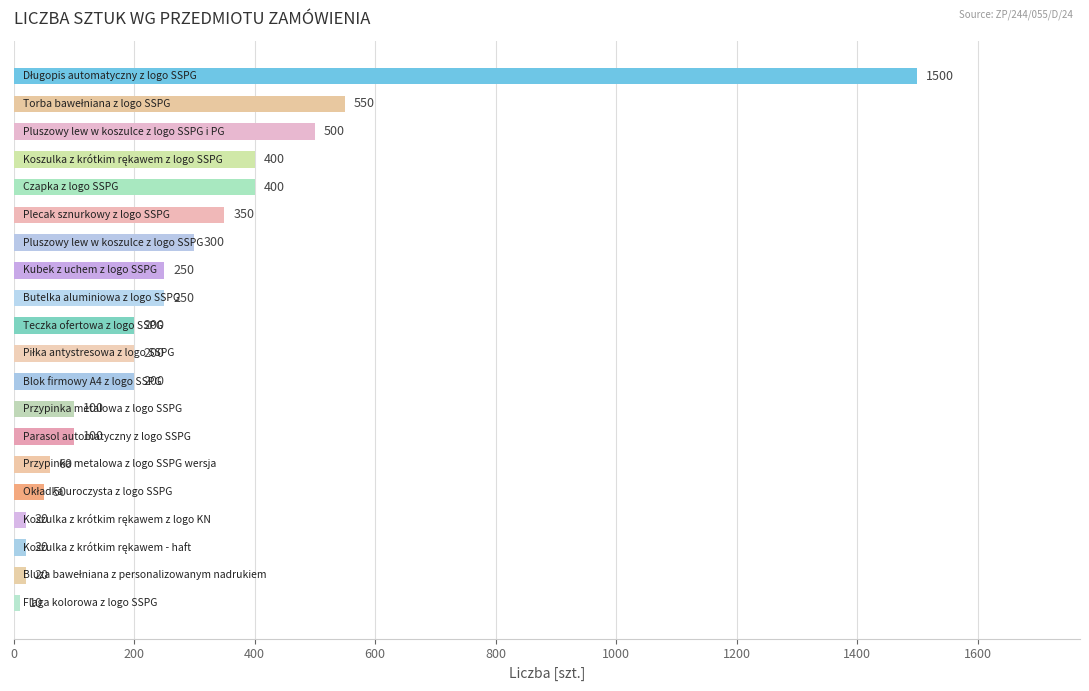

What is the sum of all values?

5480